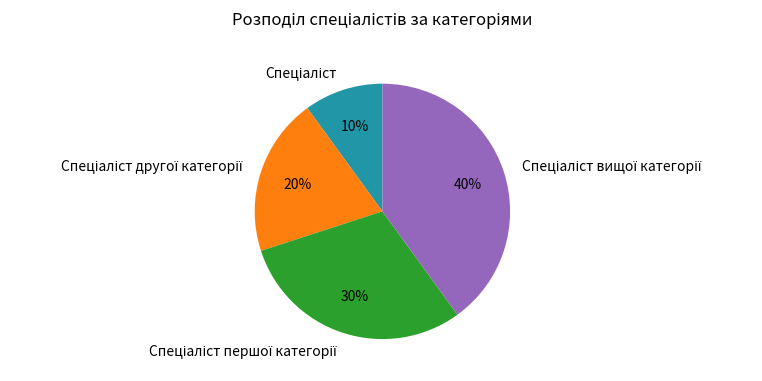

Count the number of slices in the pie.

4